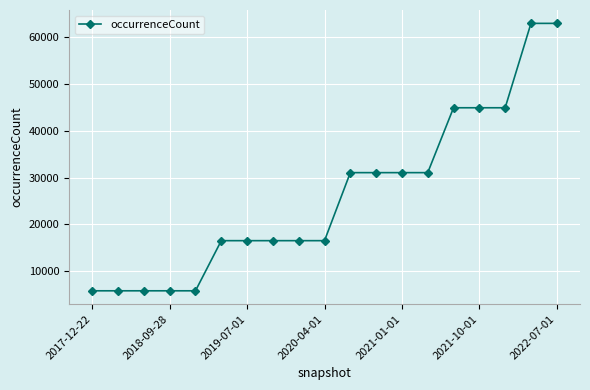

What is the smallest value displayed?

5750